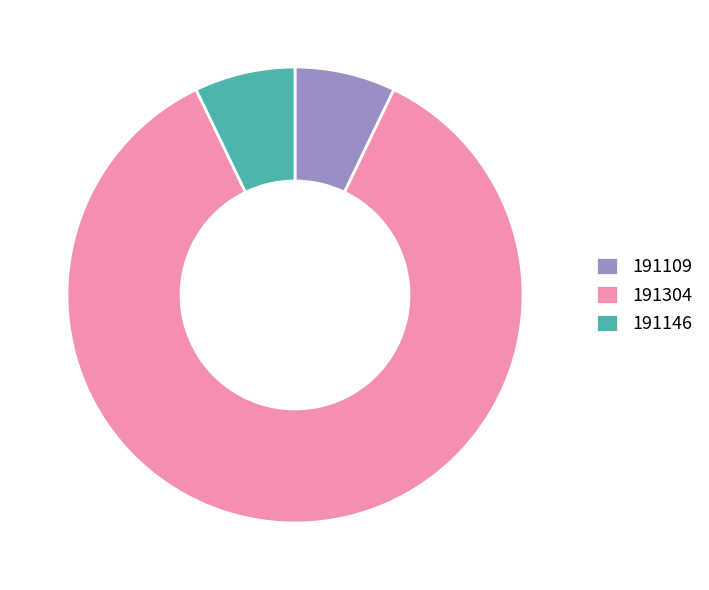

How many slices are in this pie chart?

3